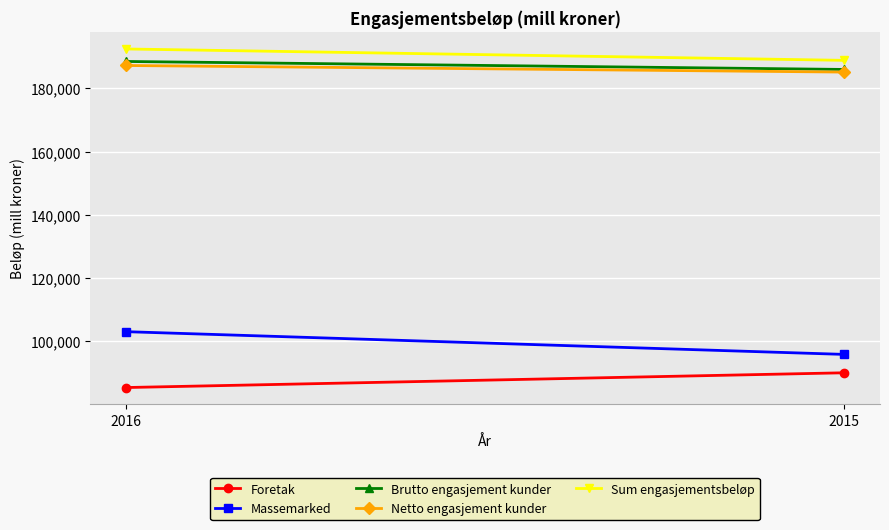

The value of Netto engasjement kunder at 2016 is 44785. True or false?

False